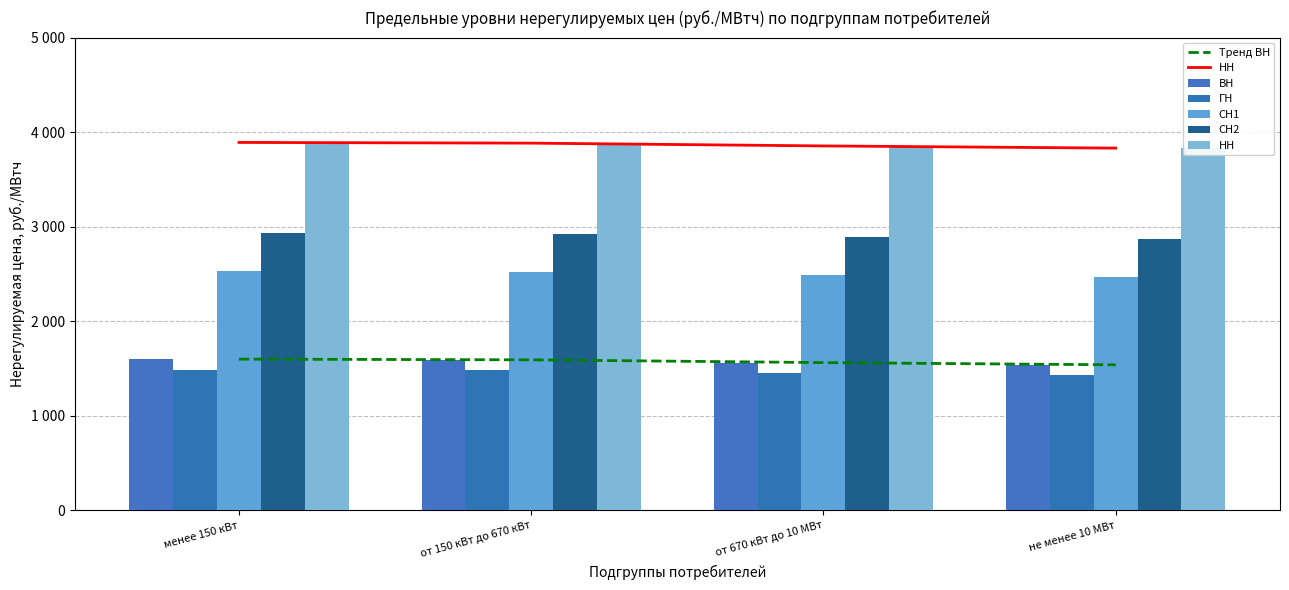

Is it true that НН equals 1378.5 at не менее 10 МВт?

False